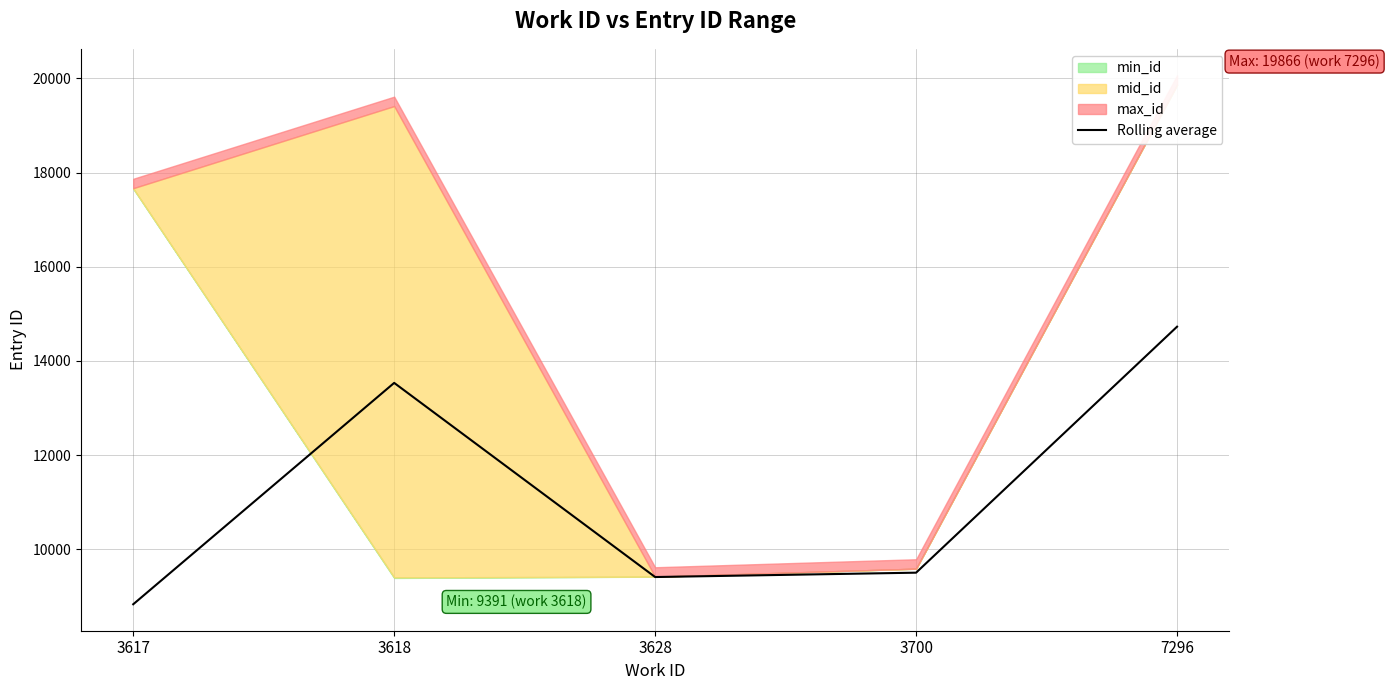

Is it true that the value at 3618 is 13533.5?

True